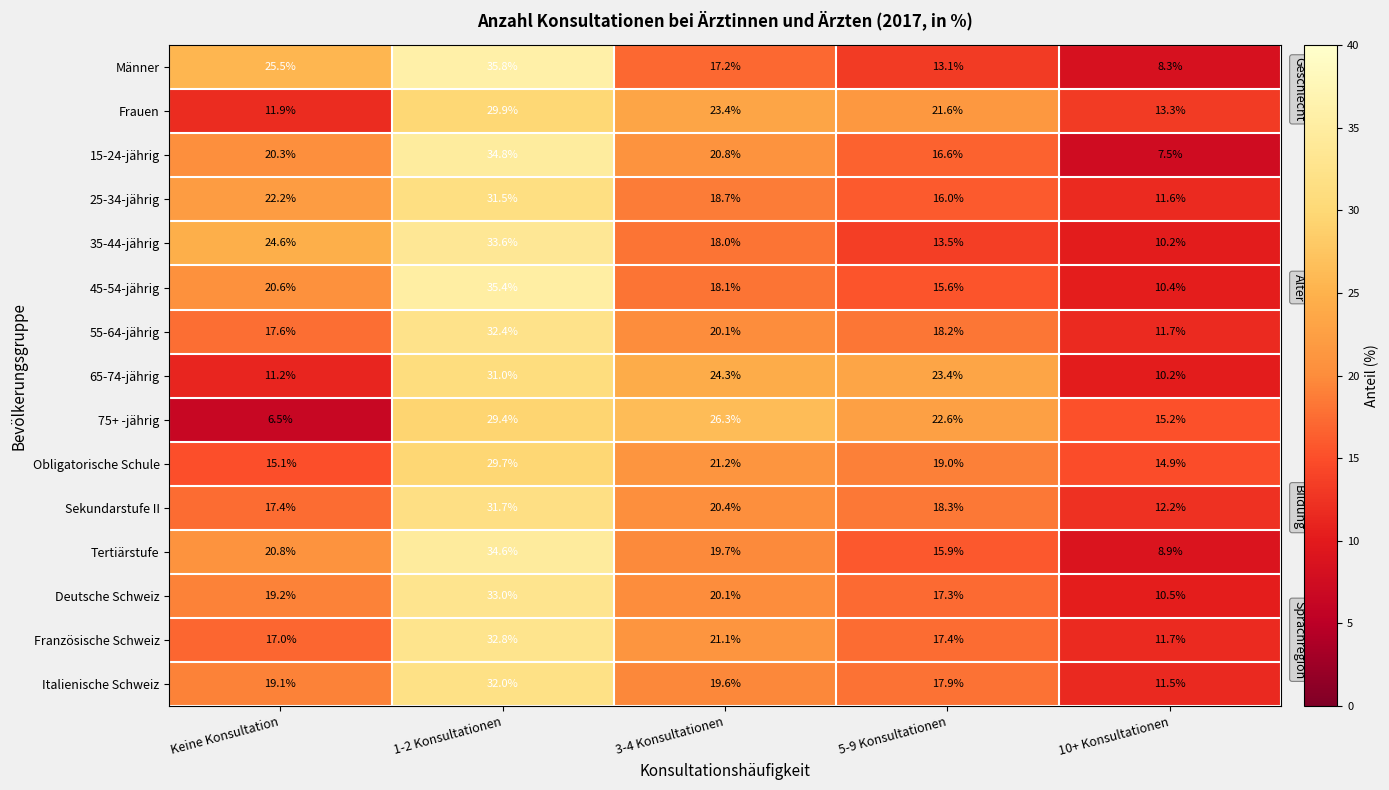

What is the difference between the highest and lowest values at Keine Konsultation?

19.0